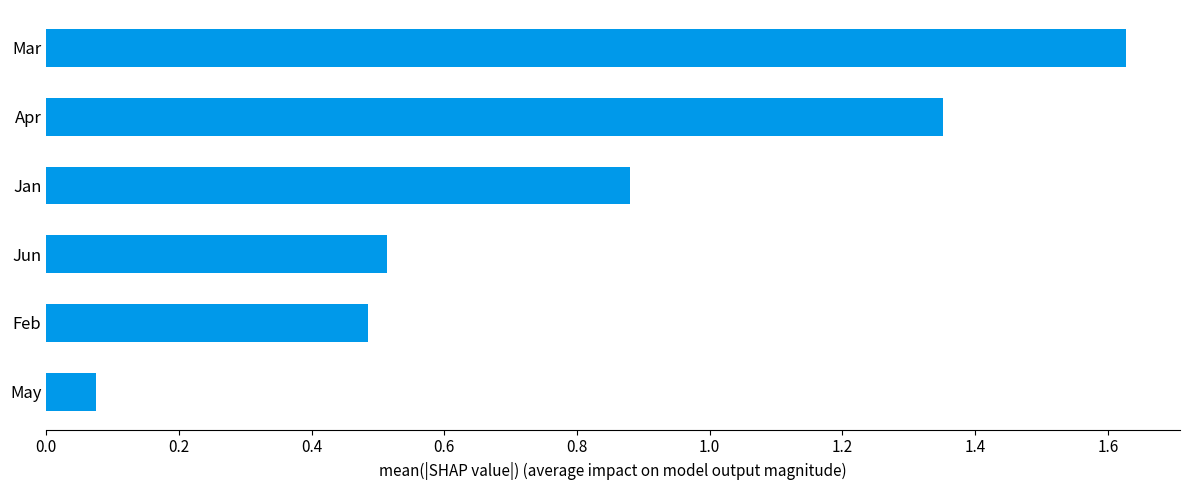

Between Mar and Jun, which is larger?

Mar